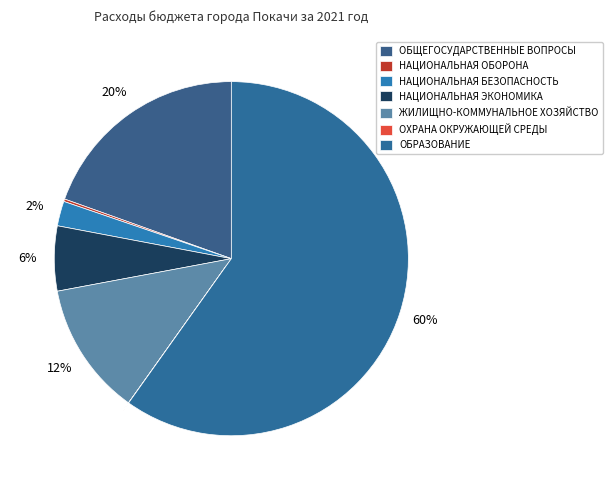

Count the number of slices in the pie.

7